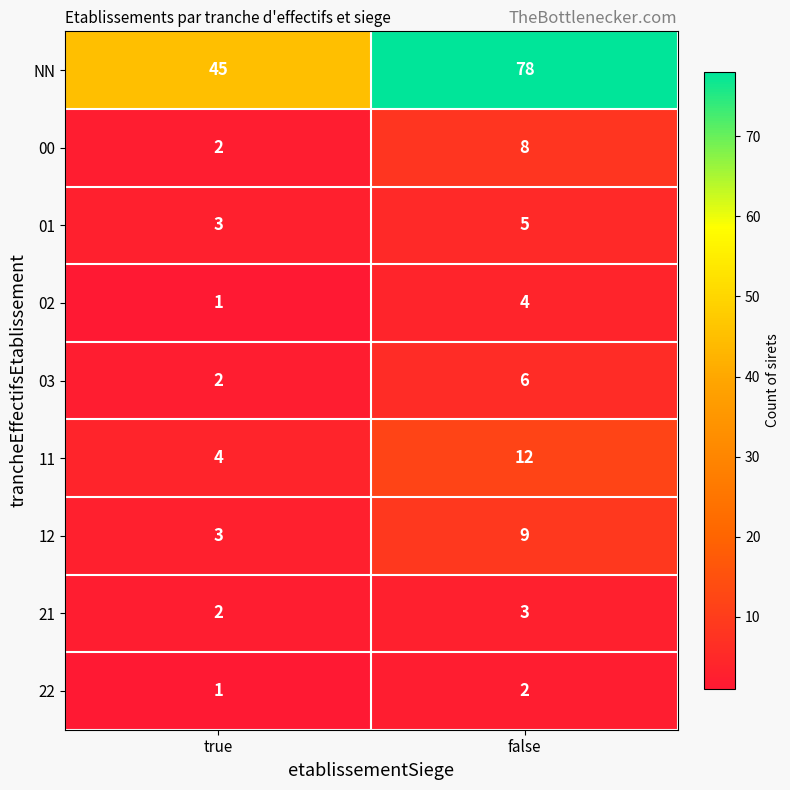

Where is 22 nearest to the value 1?

true